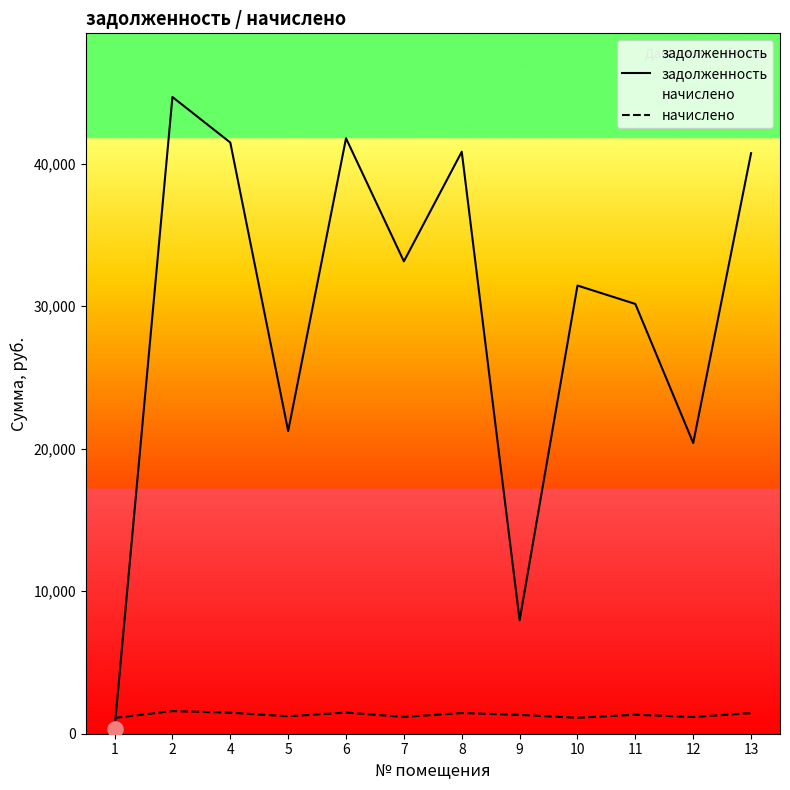

At how many categories does at least one series exceed 19333?

10